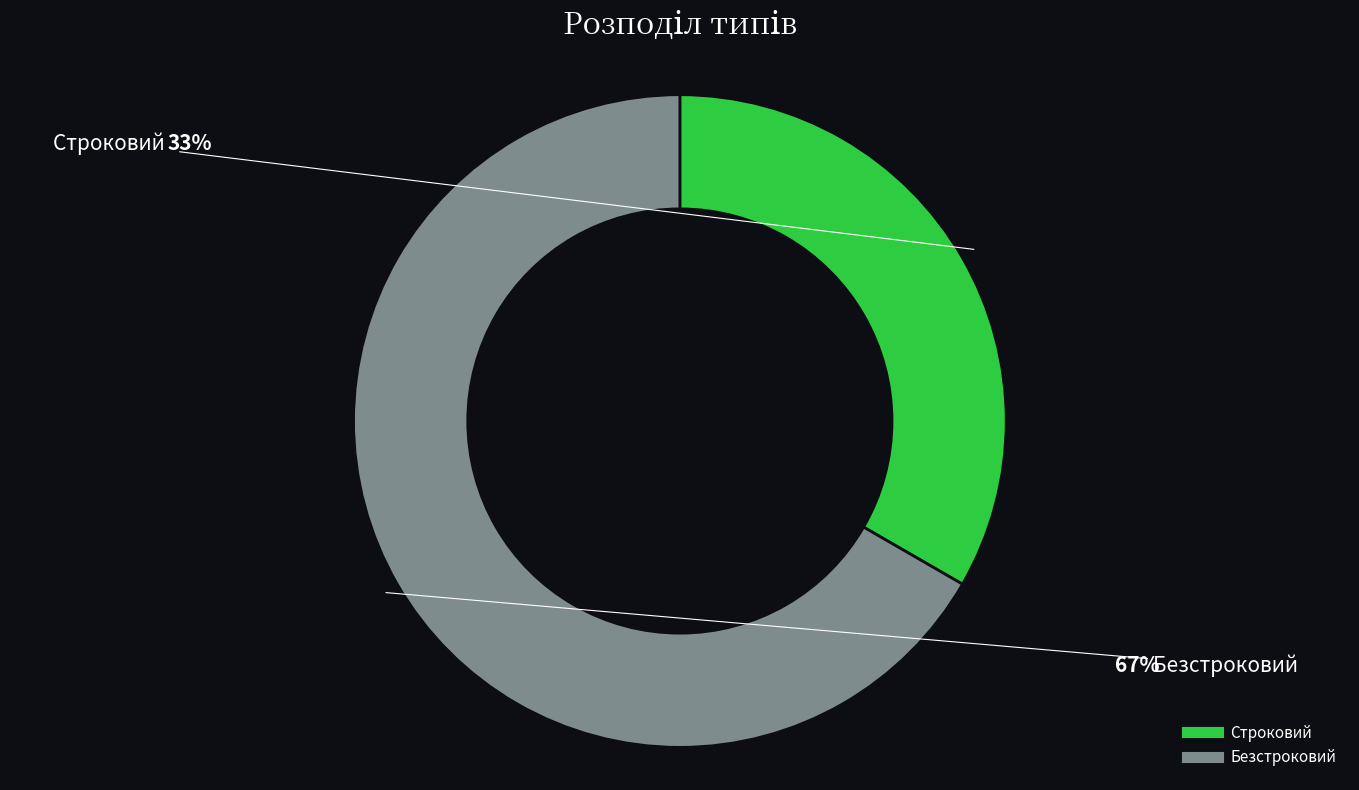

Is there any slice that represents more than half of the pie?

Yes